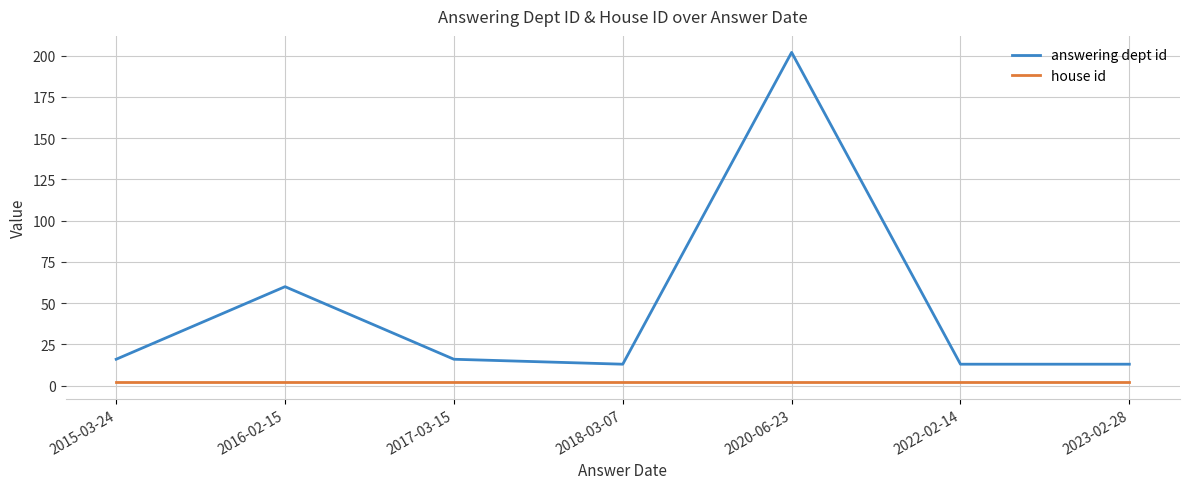

What is the average value of the house id series?

2